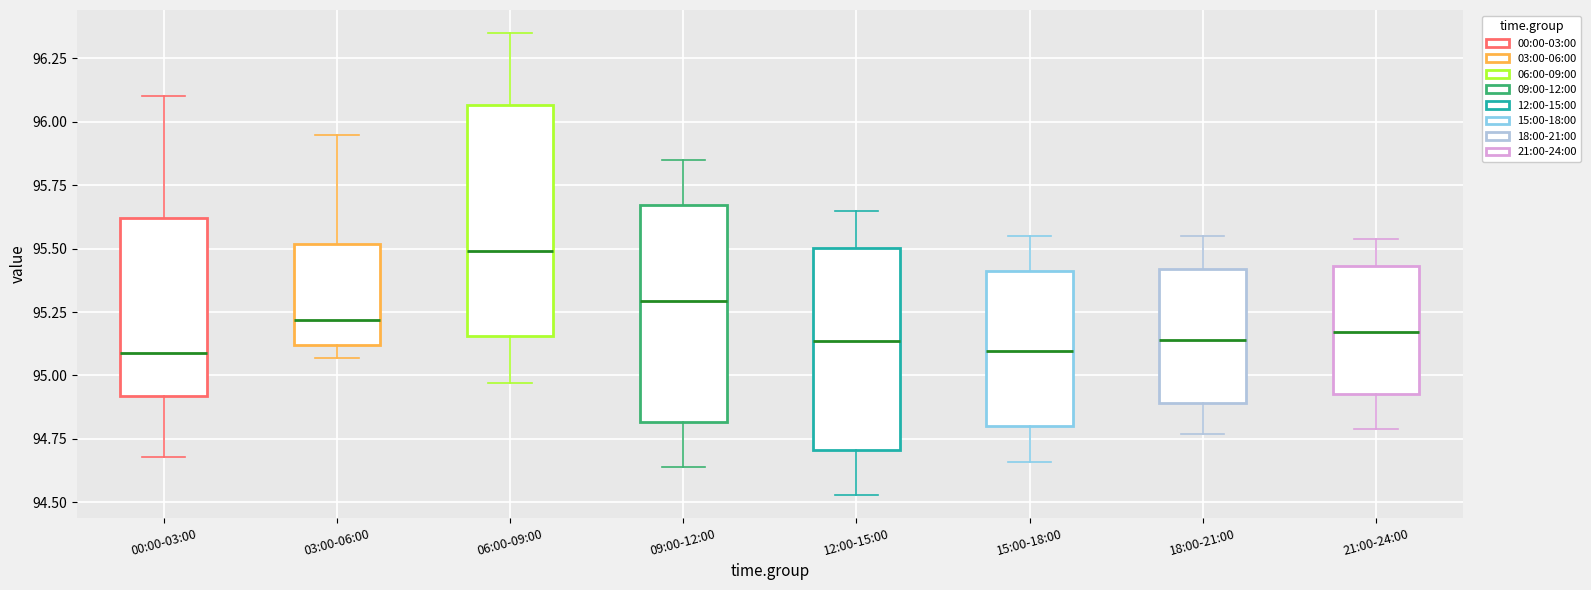

Where is the lower edge of the box for 00:00-03:00 on the y-axis? The values are not printed on the chart, so give them approximately, as read against the axis.

94.90